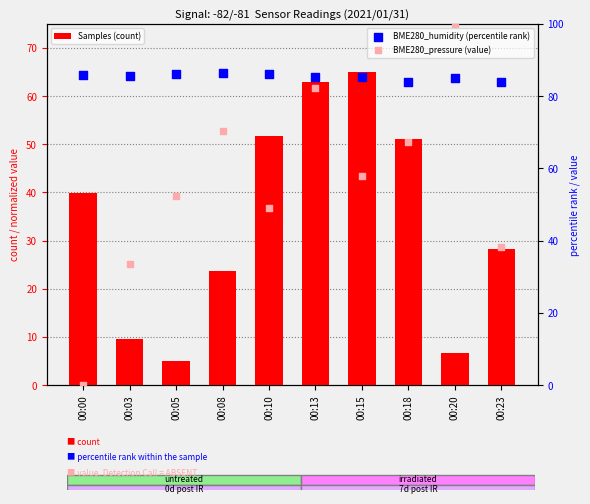

Which series has the largest total across all categories?

BME280_humidity (percentile rank)